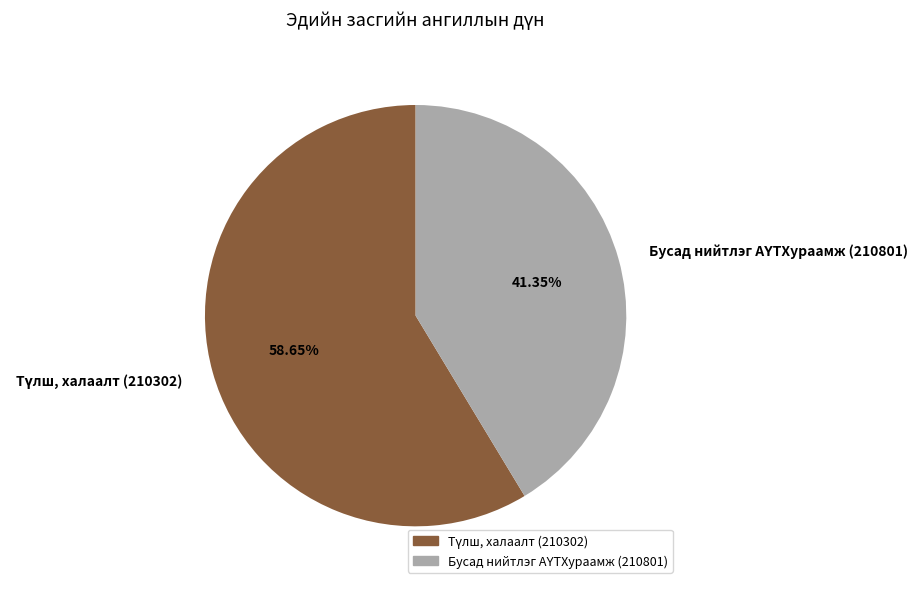

Is there a majority slice in this chart?

Yes